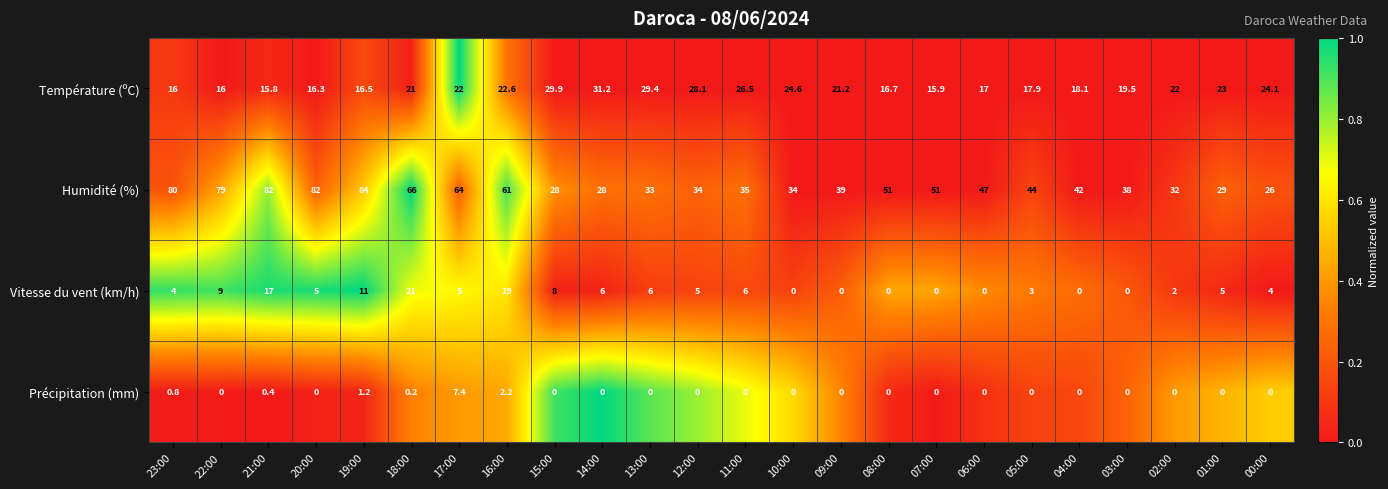

What is the spread (max minus min) of values at 02:00?

32.0